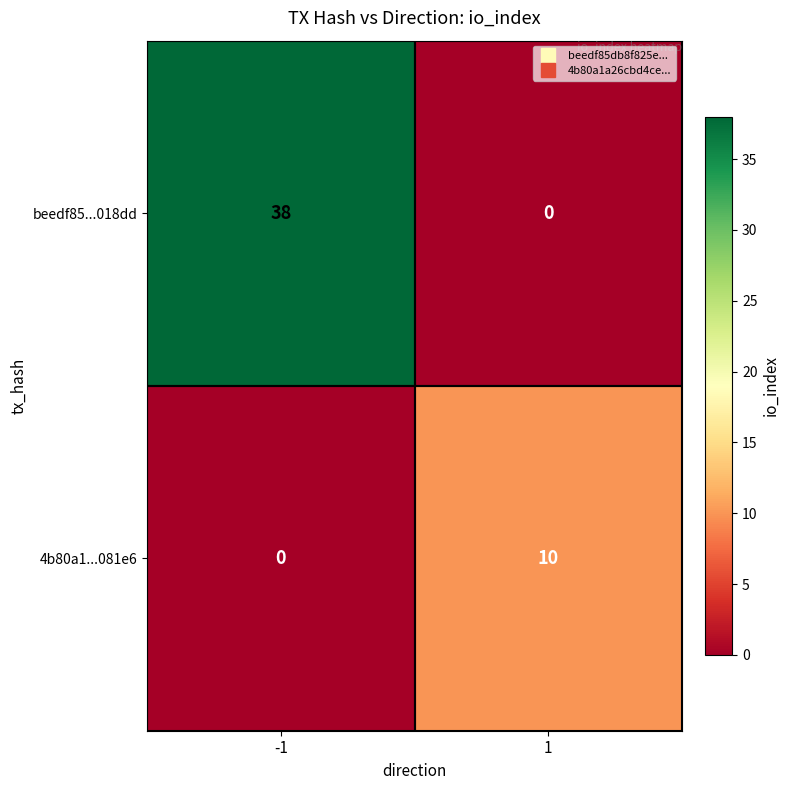

Which series has the largest total across all categories?

beedf85...018dd